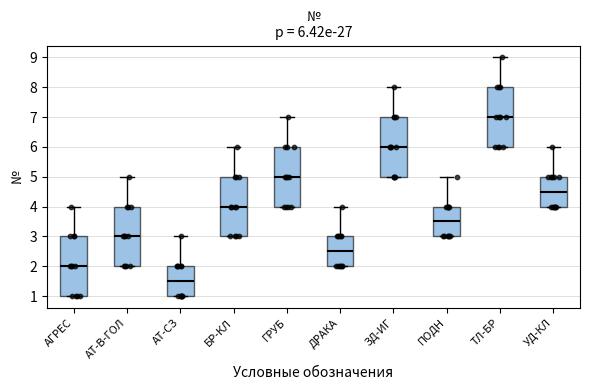

Which box has the highest median line?

ТЛ-БР